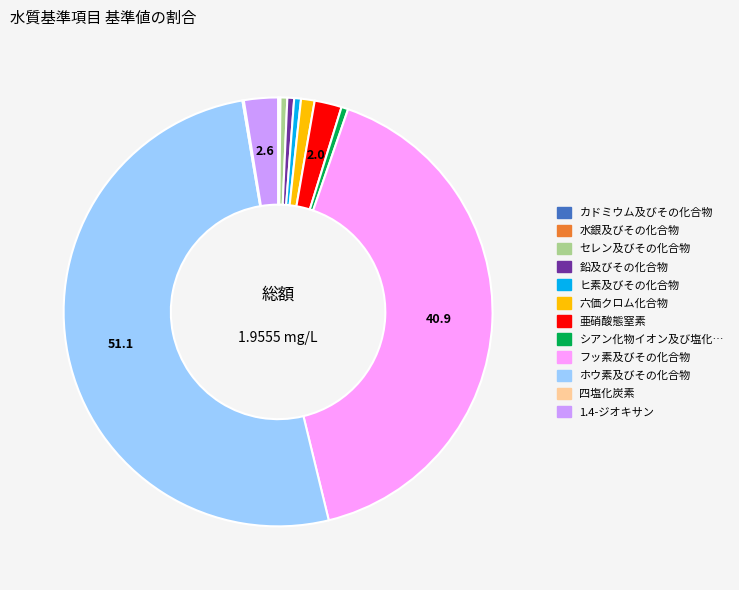

Rank the categories by value from highest to lowest.

ホウ素及びその化合物, フッ素及びその化合物, 1.4-ジオキサン, 亜硝酸態窒素, 六価クロム化合物, セレン及びその化合物, 鉛及びその化合物, ヒ素及びその化合物, シアン化物イオン及び塩化シアン, カドミウム及びその化合物, 四塩化炭素, 水銀及びその化合物